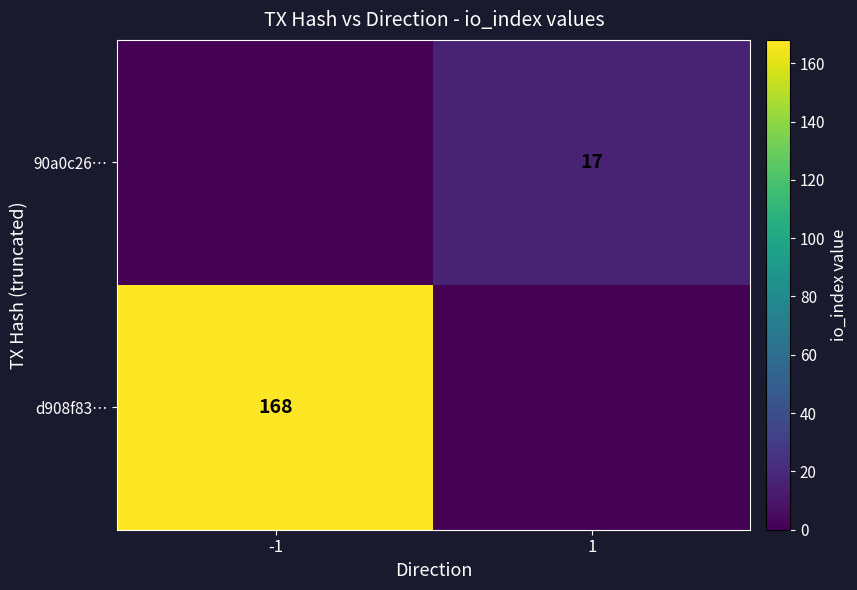

At how many categories does at least one series exceed 48?

1